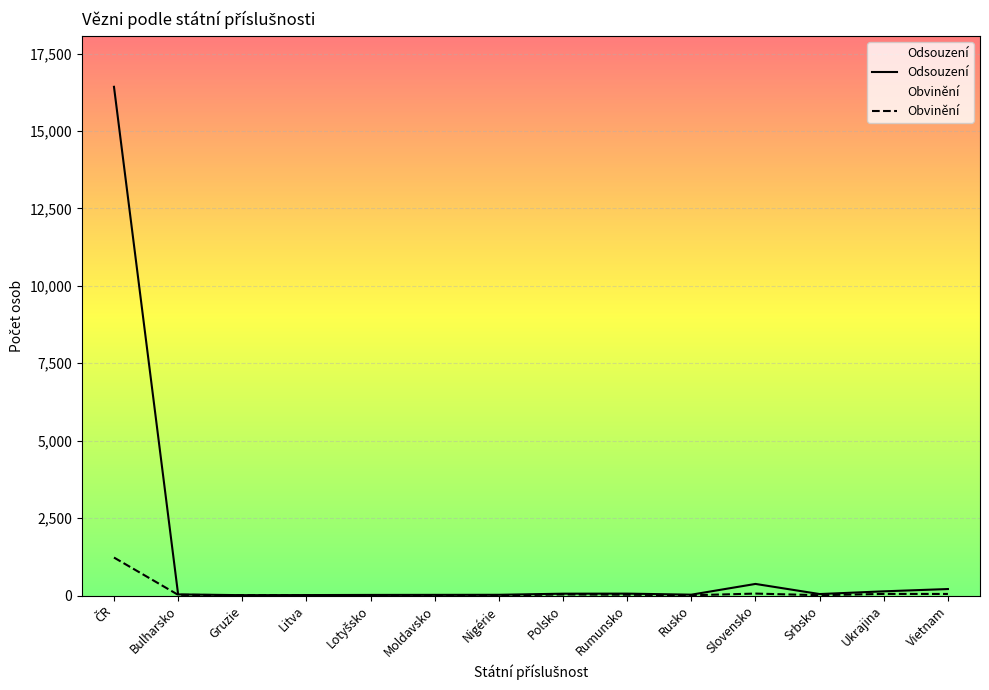

Reading left to right, what are all the values shown in this chart?

Odsouzení: 16425	36	11	14	19	21	23	59	61	27	374	47	135	209
Obvinění: 1226	22	10	8	9	9	2	33	25	8	62	10	52	50